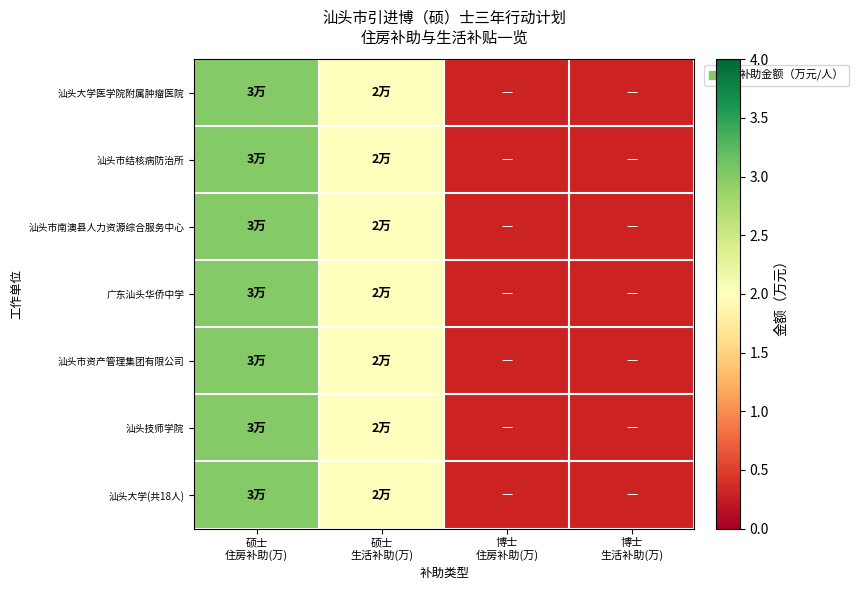

How many categories are shown in the chart?

4